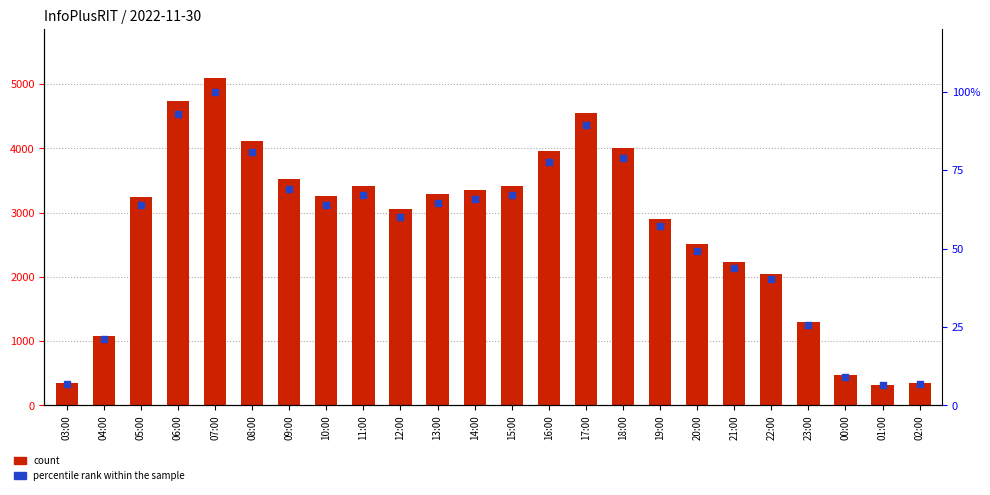

Which series has the largest total across all categories?

count